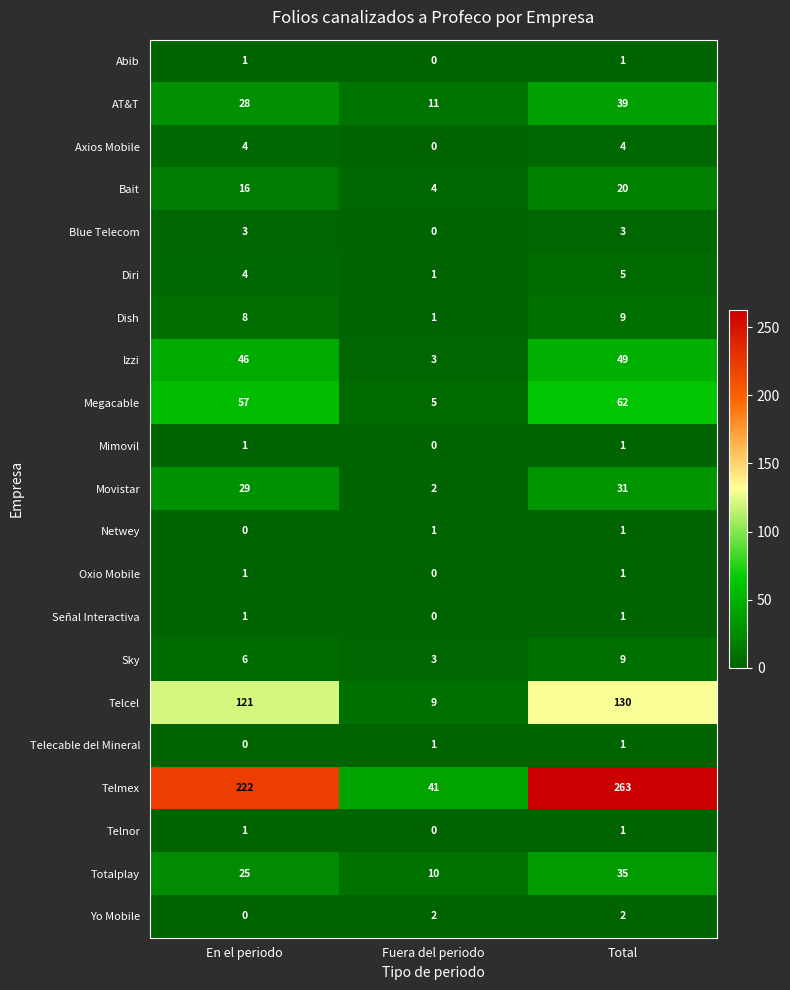

What is the difference between the second highest and minimum values in the Dish series?

7